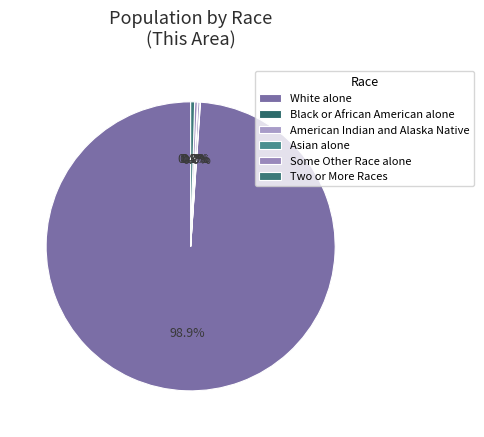

Which category has the biggest portion of the pie?

White alone